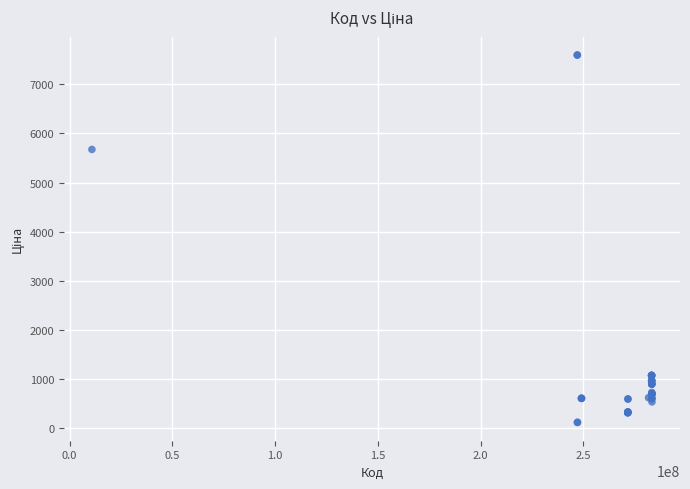

What Y value in the scatter plot is closest to 3855?

5673.8